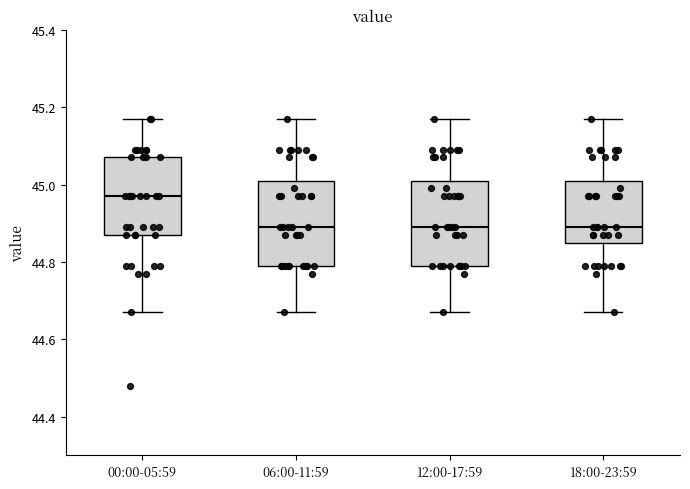

Reading left to right, transcribe this box plot: for each box, give where its median line is, the range the box spans, and where its two whiskers end, as read against the y-axis. The values are not printed on the chart, so give them approximately, as read against the axis.

00:00-05:59: median 44.98, box 44.88 to 45.08, whiskers 44.68 to 45.18
06:00-11:59: median 44.90, box 44.80 to 45.02, whiskers 44.68 to 45.18
12:00-17:59: median 44.90, box 44.80 to 45.02, whiskers 44.68 to 45.18
18:00-23:59: median 44.90, box 44.86 to 45.02, whiskers 44.68 to 45.18